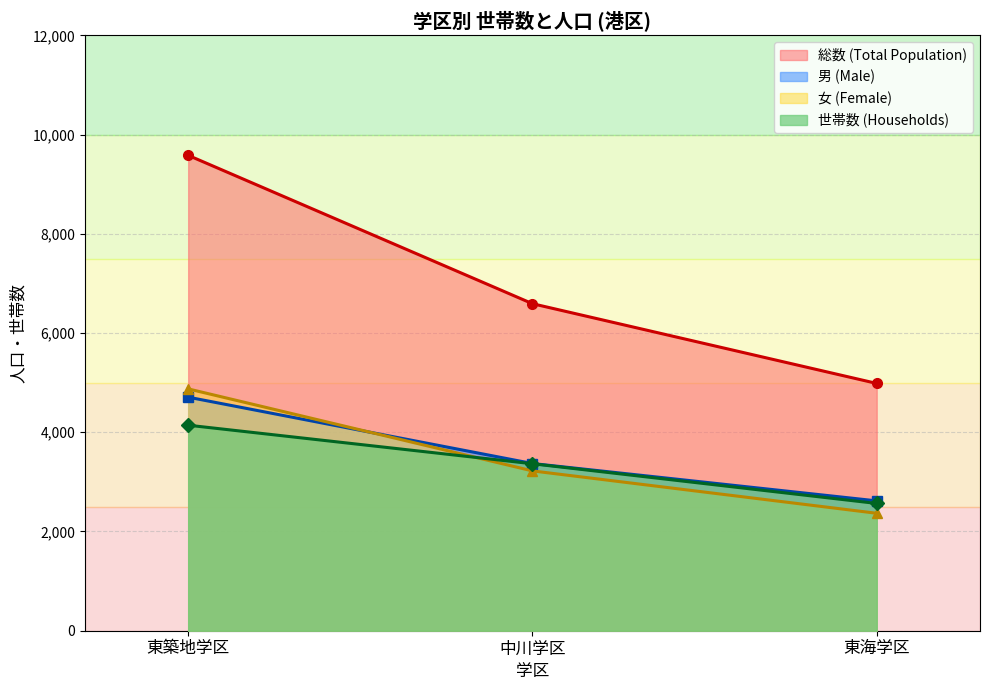

Reading left to right, what are all the values shown in this chart?

総数 (Total Population): 東築地学区=9581	中川学区=6591	東海学区=4984
男 (Male): 東築地学区=4707	中川学区=3370	東海学区=2617
女 (Female): 東築地学区=4874	中川学区=3221	東海学区=2367
世帯数 (Households): 東築地学区=4142	中川学区=3365	東海学区=2565